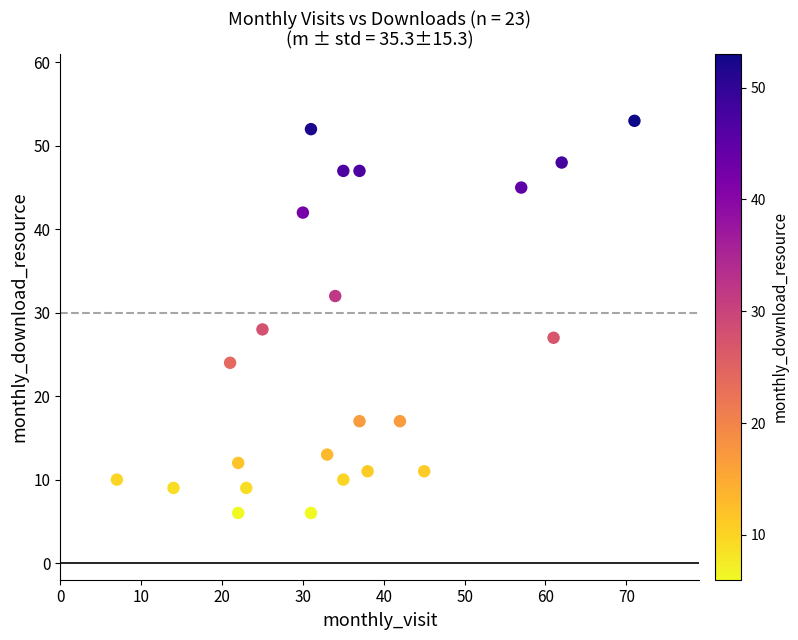

What Y value in the scatter plot is closest to 29?

28